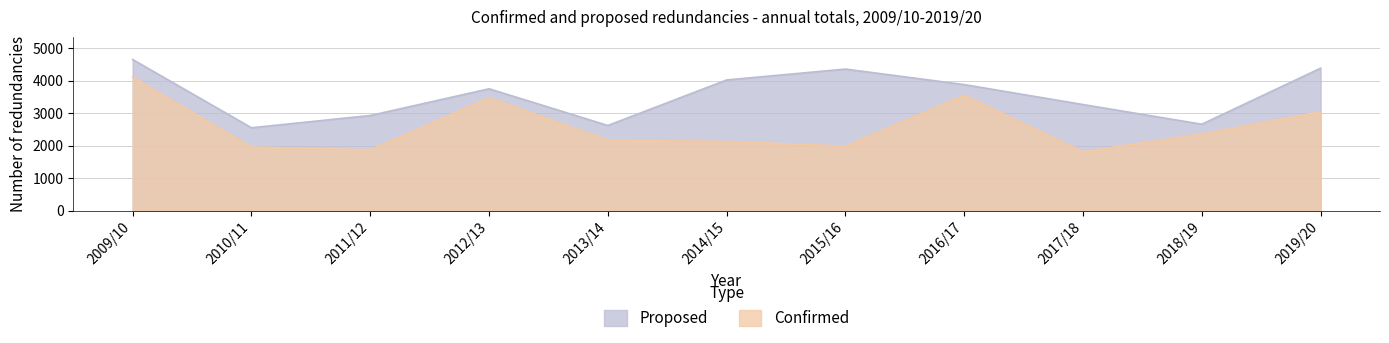

Read the Confirmed value at 2010/11, to the nearest 10.

1960